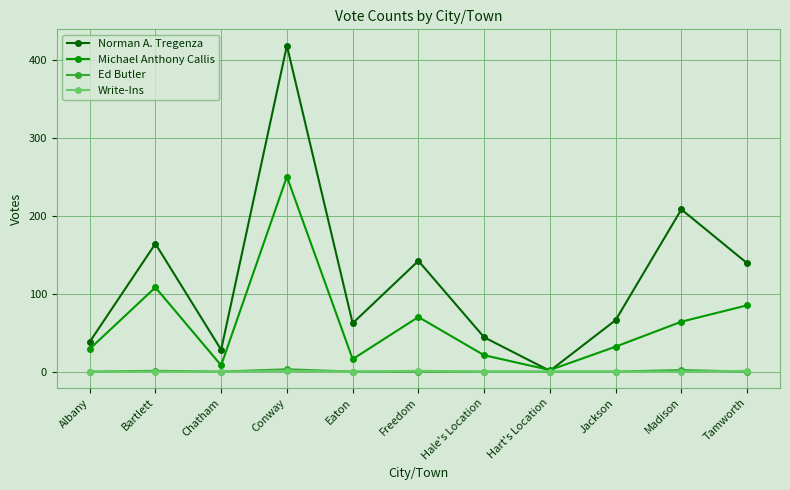

Count the number of data series in this chart.

4